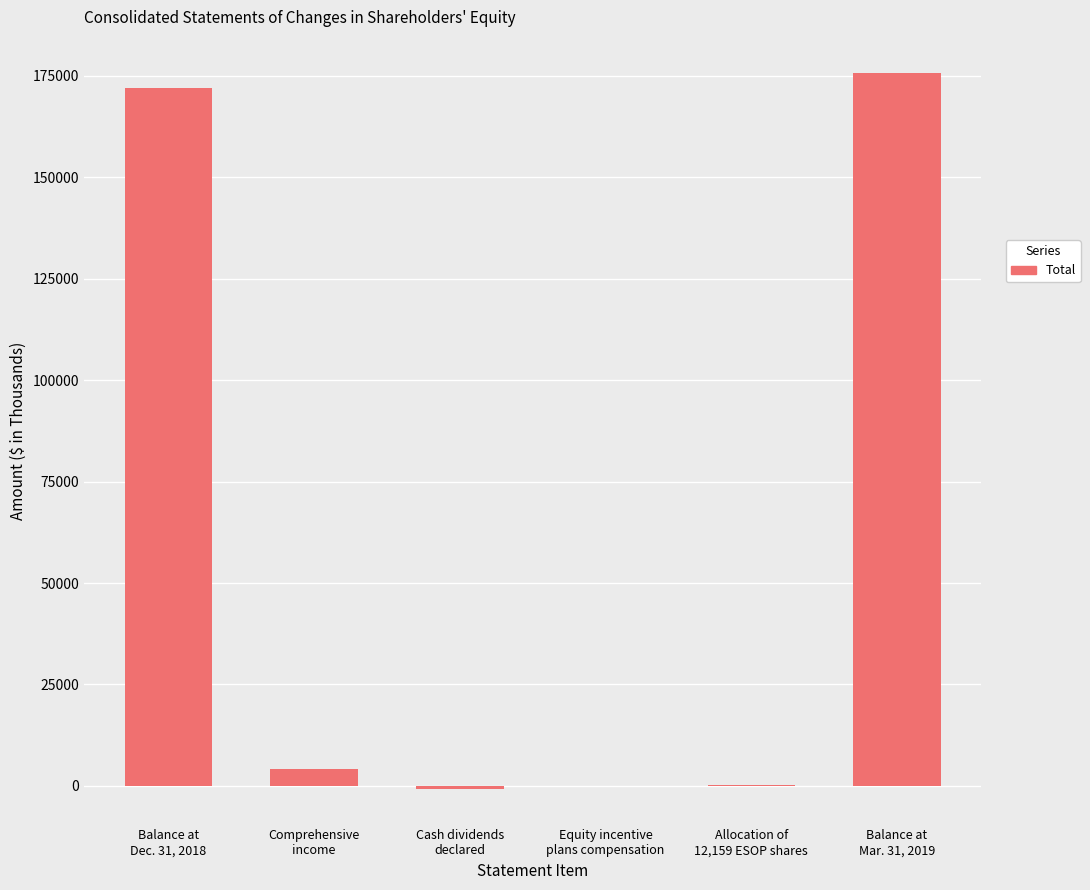

What is the greatest value displayed?

175793